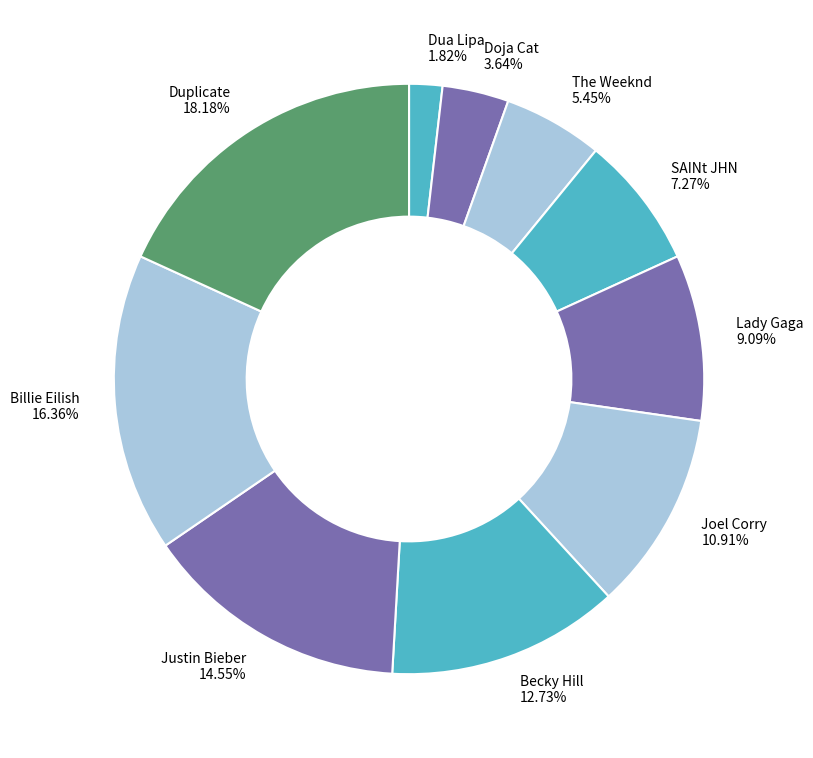

True or false: Joel Corry accounts for 1% of the total.

False